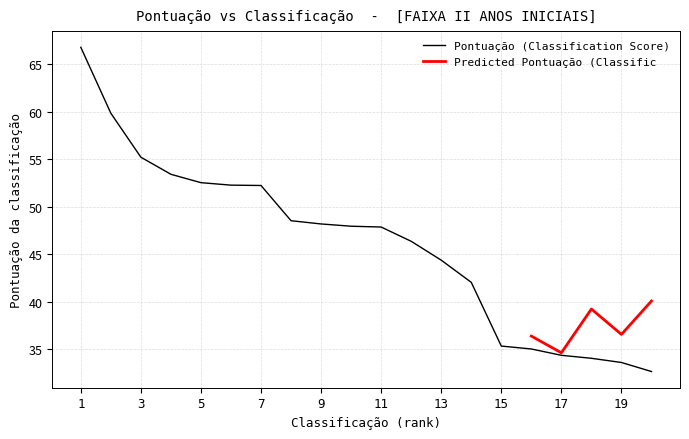

At which category does the chart reach its peak across all series?

1